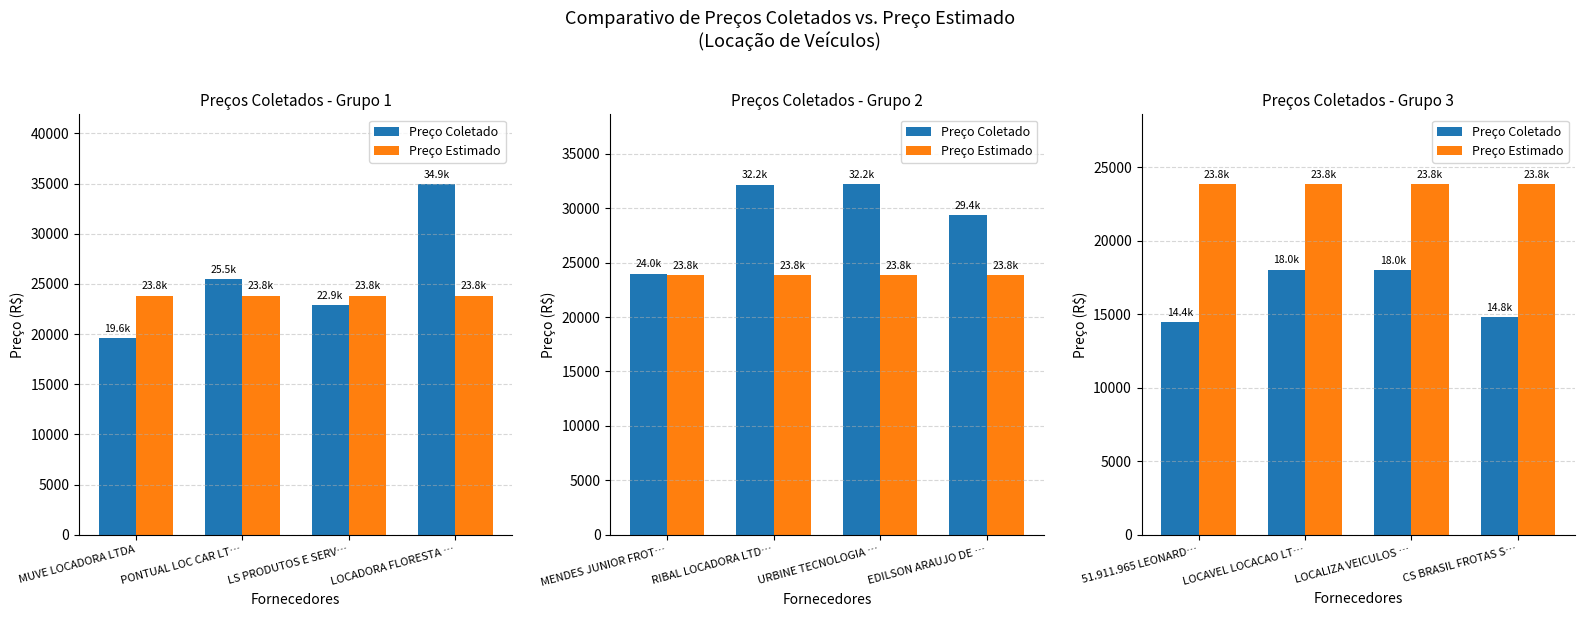

Read the Preço Estimado value at LOCALIZA VEICULOS ….

23836.7